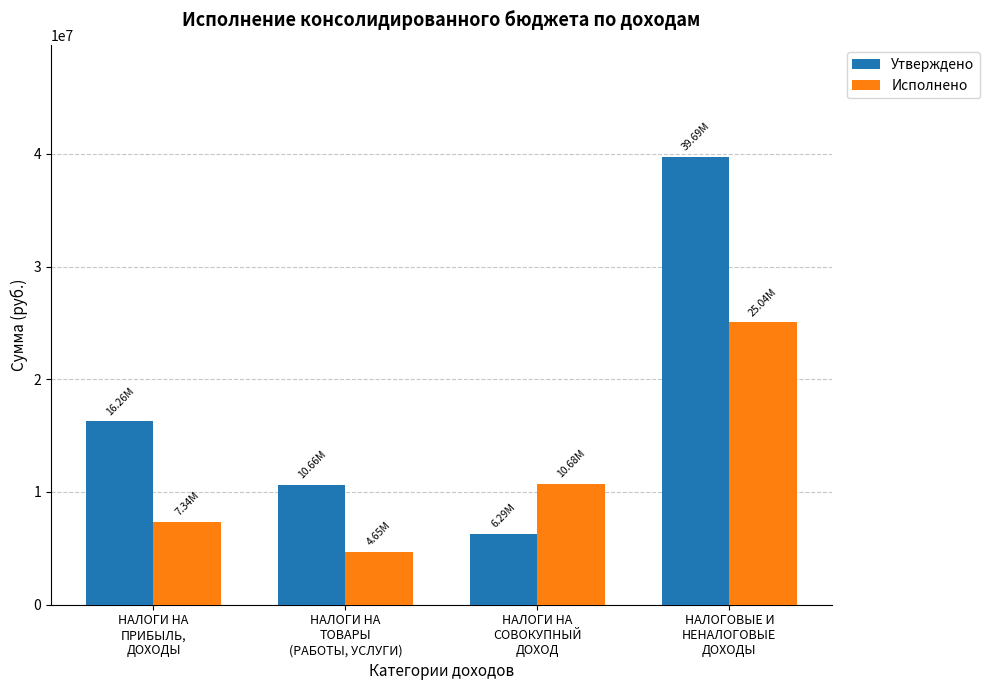

Between НАЛОГИ НА
ПРИБЫЛЬ,
ДОХОДЫ and НАЛОГИ НА
СОВОКУПНЫЙ
ДОХОД, which series saw the biggest shift?

Утверждено